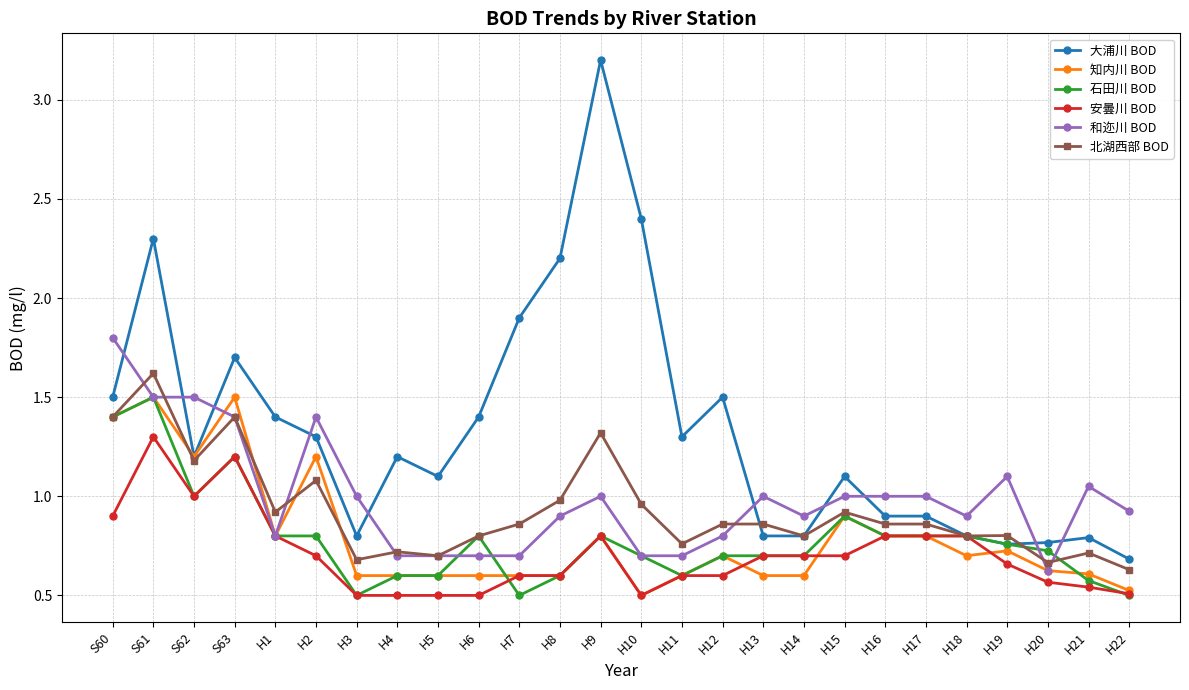

At which category does 北湖西部 BOD reach its first local peak?

S61